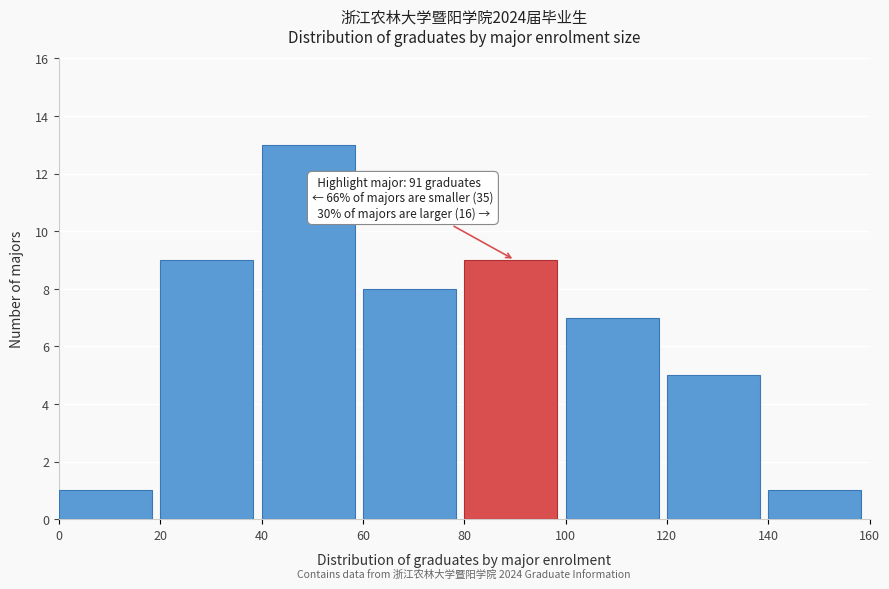

Which range on the x-axis has the tallest bar?

40 to 60